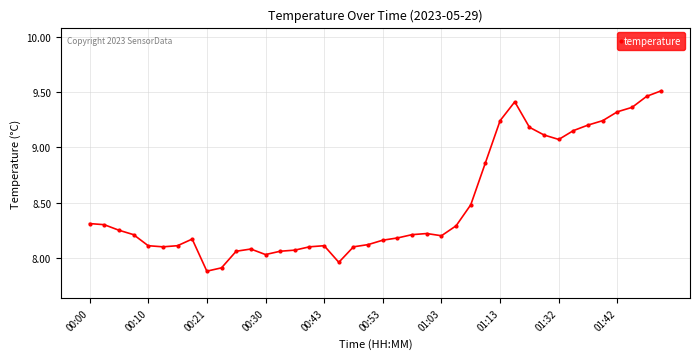

How many lines are shown in the chart?

1